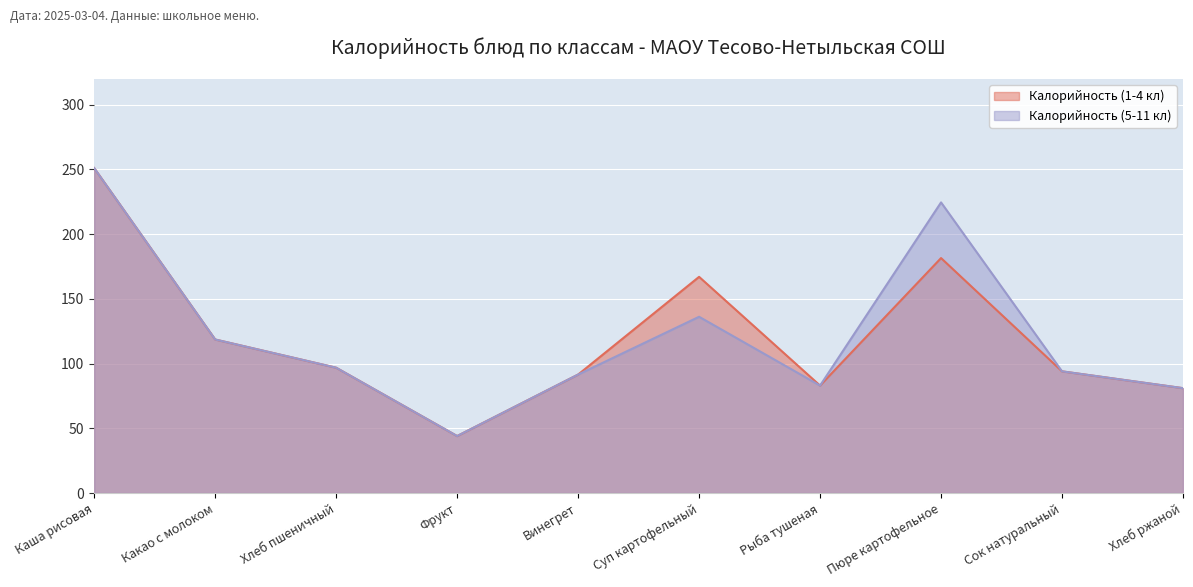

The value of Калорийность (5-11 кл) at Каша рисовая is 370.4. True or false?

False